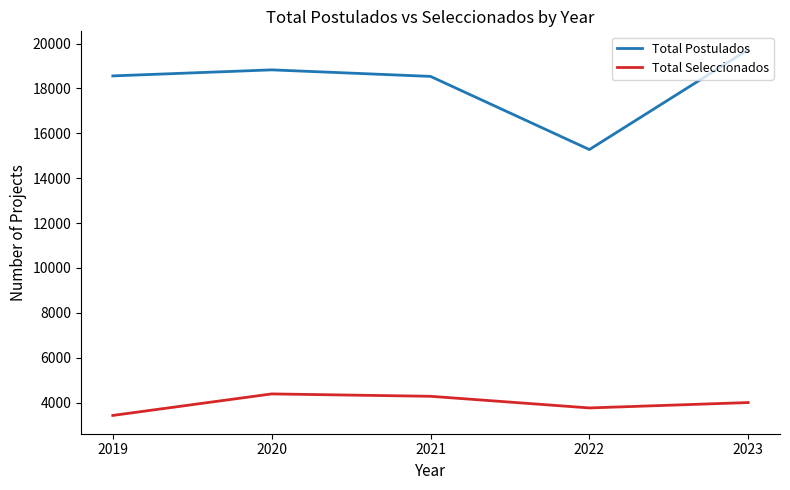

What is the maximum value shown in the chart?

19731